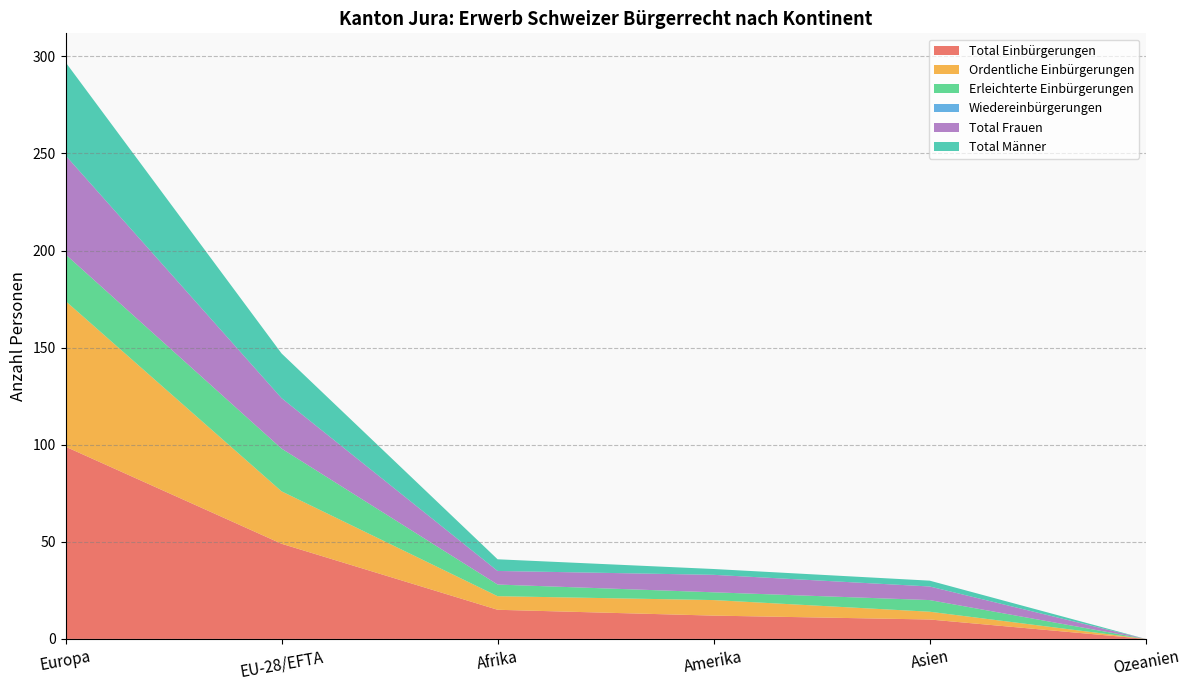

Reading left to right, transcribe all the data shown in this chart.

Total Einbürgerungen: 99	49	15	12	10	0
Ordentliche Einbürgerungen: 75	27	7	8	4	0
Erleichterte Einbürgerungen: 24	22	6	4	6	0
Wiedereinbürgerungen: 0	0	0	0	0	0
Total Frauen: 51	26	7	9	7	0
Total Männer: 48	23	6	3	3	0